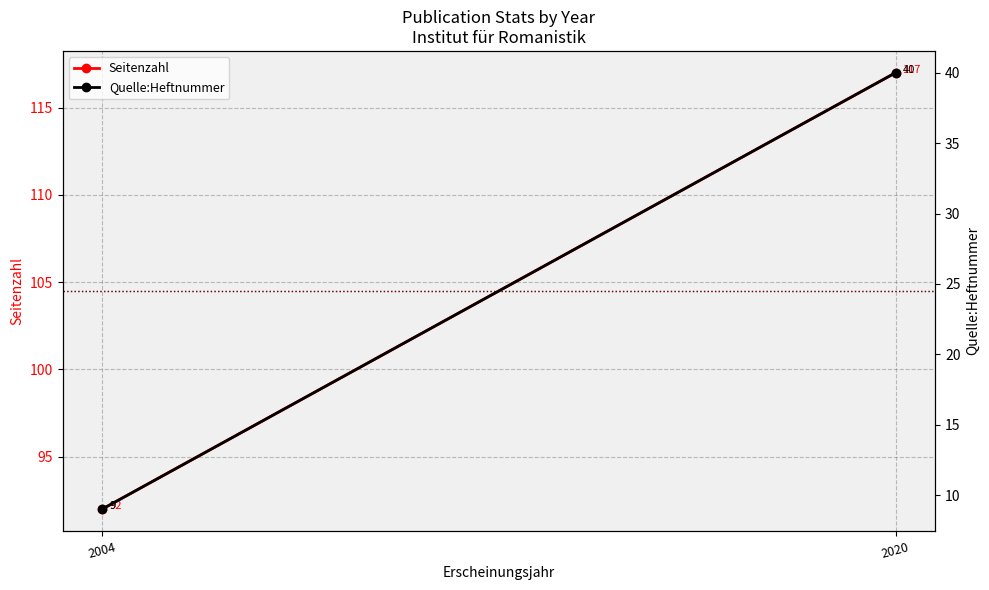

Rank the series at 2004 from highest to lowest value.

Seitenzahl, Quelle:Heftnummer